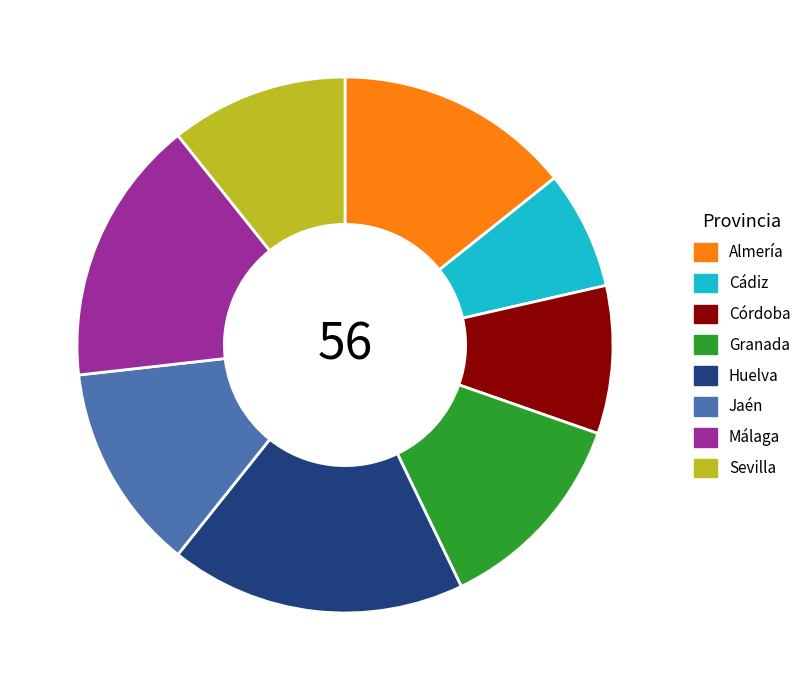

Is it true that Cádiz is 17% of the pie?

False